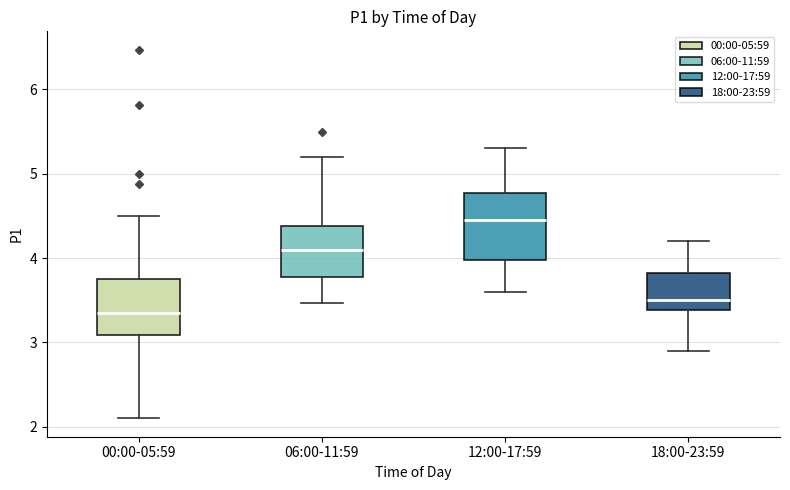

Reading left to right, read every box against the y-axis: the position of its median line, the range the box covers, and the ends of its whiskers. The values are not printed on the chart, so give them approximately, as read against the axis.

00:00-05:59: median 3.4, box 3.1 to 3.8, whiskers 2.1 to 4.5
06:00-11:59: median 4.1, box 3.8 to 4.4, whiskers 3.5 to 5.2
12:00-17:59: median 4.5, box 4.0 to 4.8, whiskers 3.6 to 5.3
18:00-23:59: median 3.5, box 3.4 to 3.8, whiskers 2.9 to 4.2